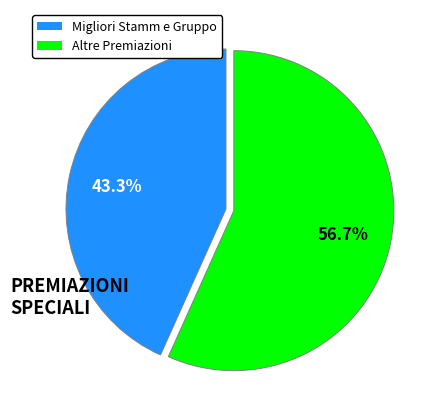

Count the number of slices in the pie.

2